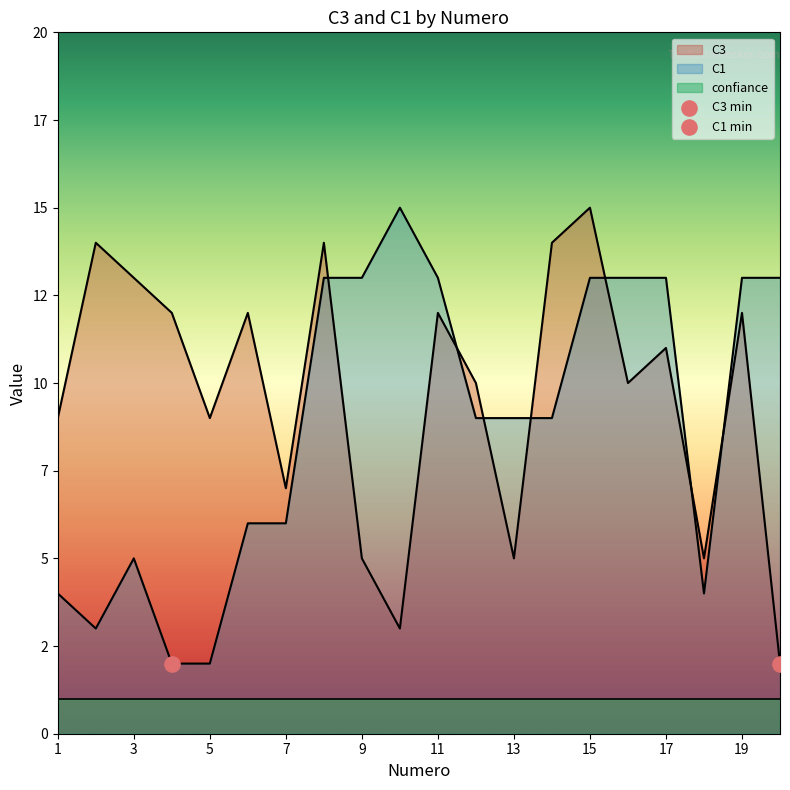

What is the ratio of the value at 20 to the value at 3?

0.2